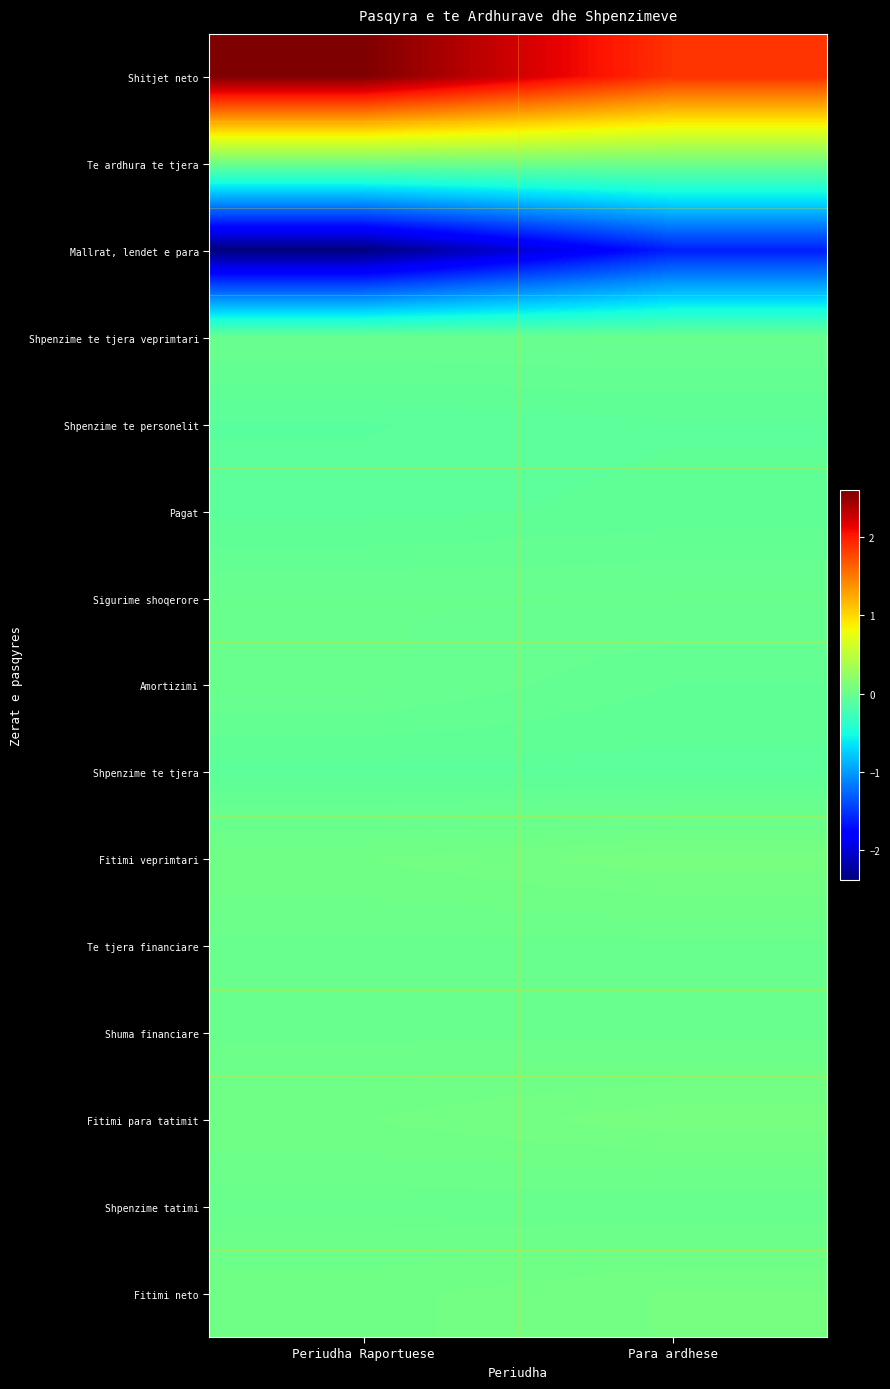

How many distinct data groups are displayed?

15